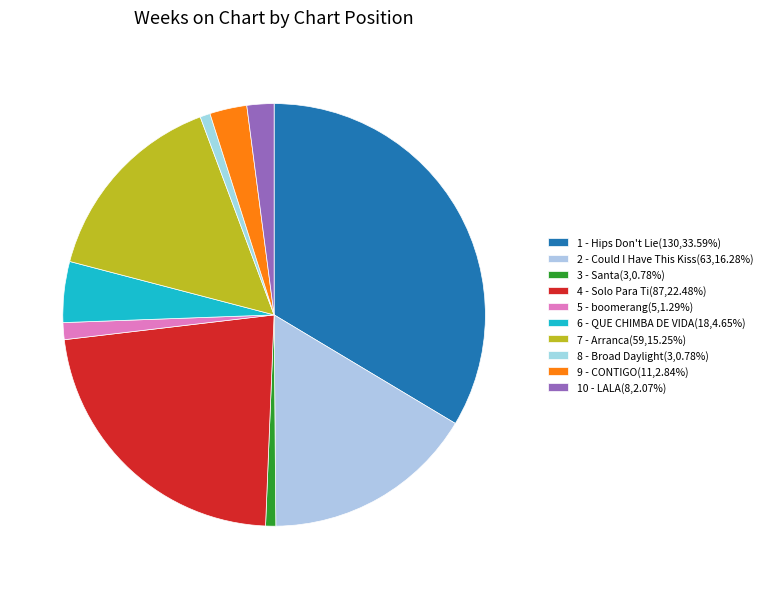

Which category has the biggest portion of the pie?

1 - Hips Don't Lie